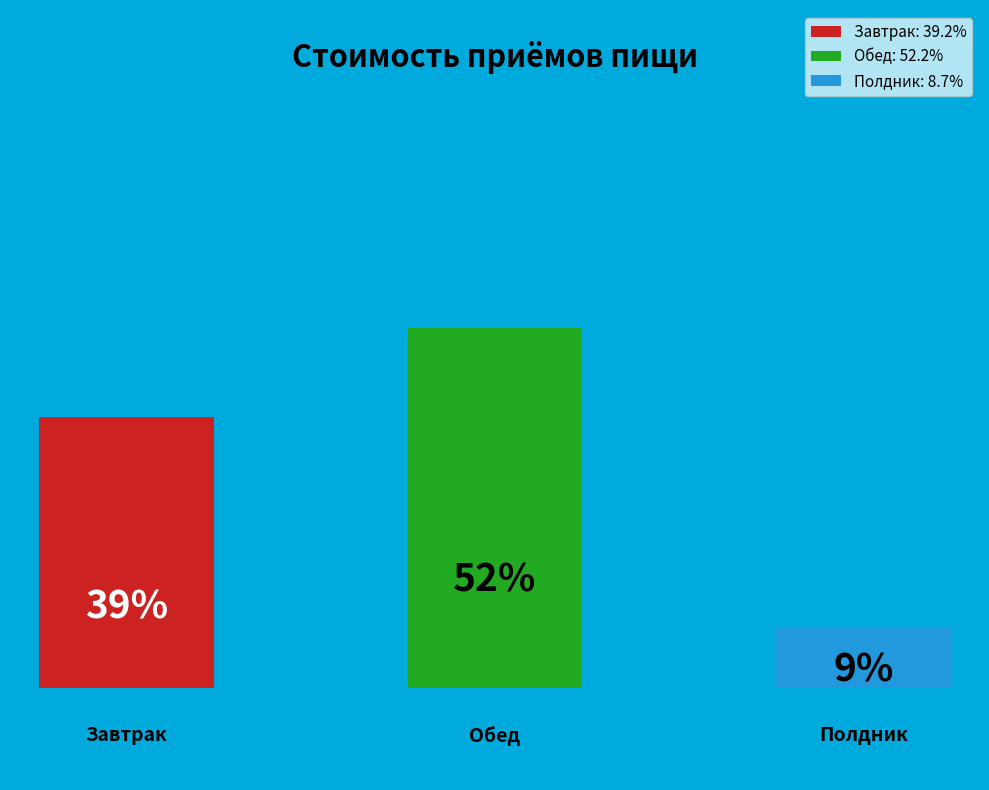

What percentage is the Полдник slice, to the nearest percent?

9%